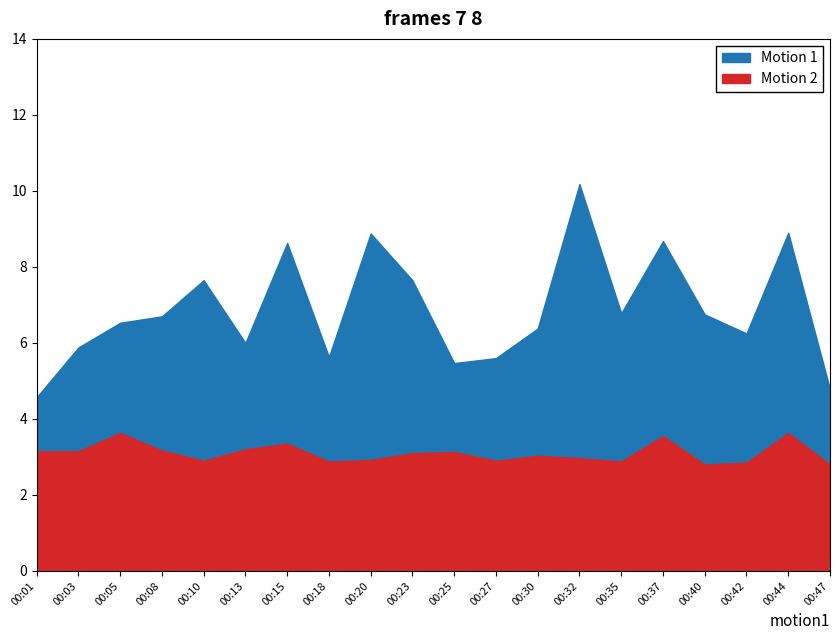

True or false: SDS_P2 and SDS_P1 cross at least once.

False